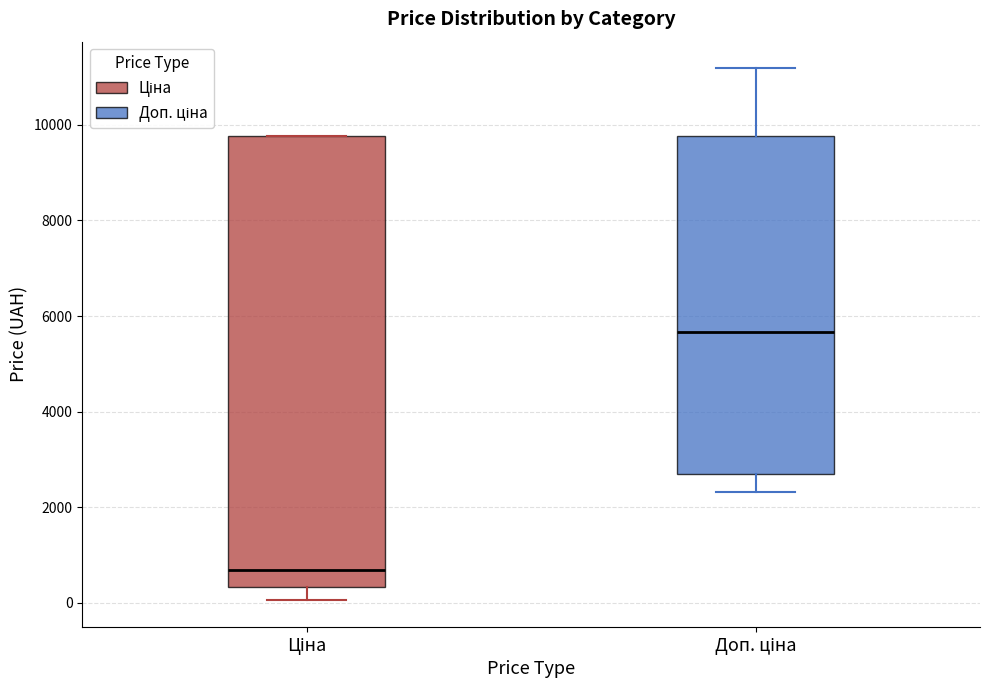

Which box has the highest median line?

Доп. ціна